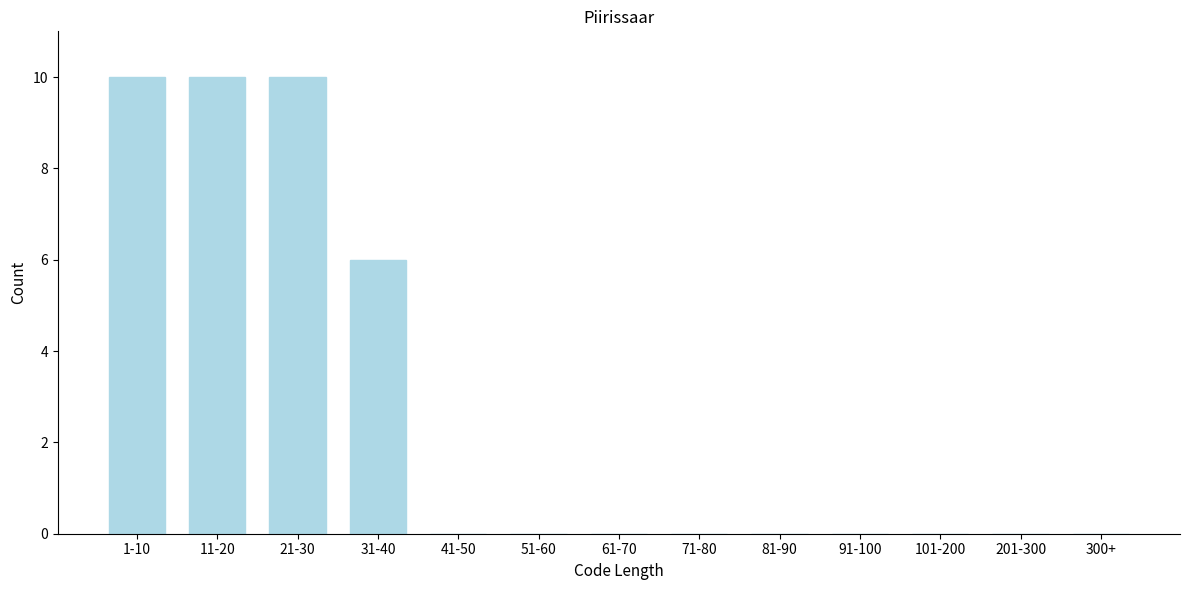

Reading left to right, extract all data points from this chart.

1-10=10	11-20=10	21-30=10	31-40=6	41-50=0	51-60=0	61-70=0	71-80=0	81-90=0	91-100=0	101-200=0	201-300=0	300+=0